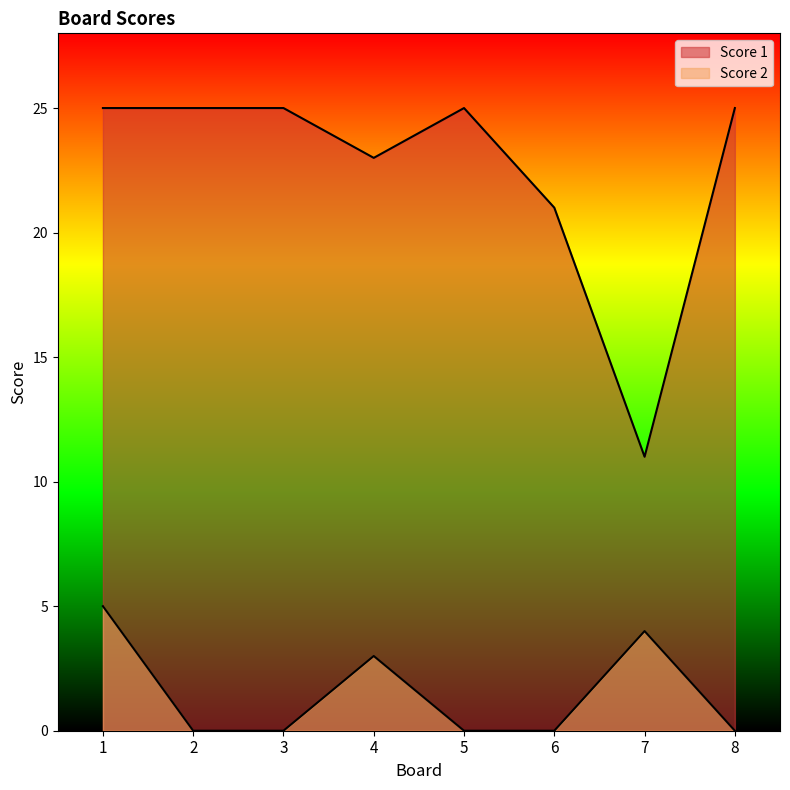

True or false: Score 1 and Score 2 intersect in this chart.

False